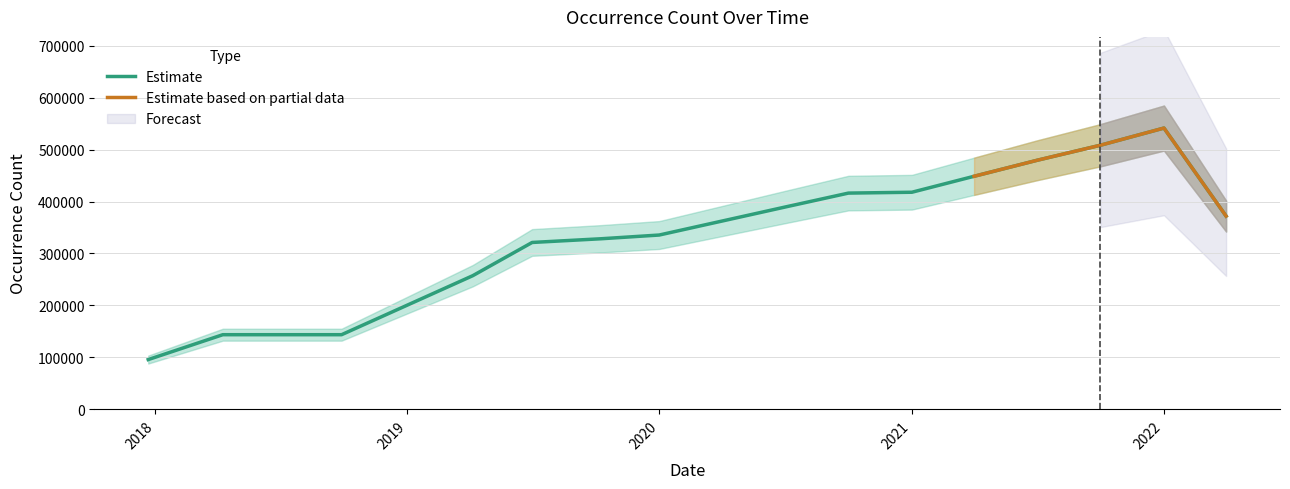

Between 2019-10-09 and 2022-01-01, which is larger?

2022-01-01